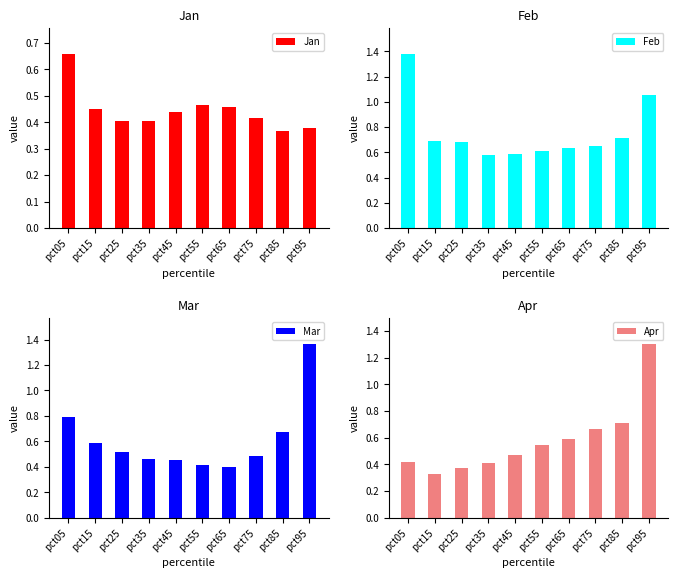

Between pct35 and pct65, which is larger?

pct65